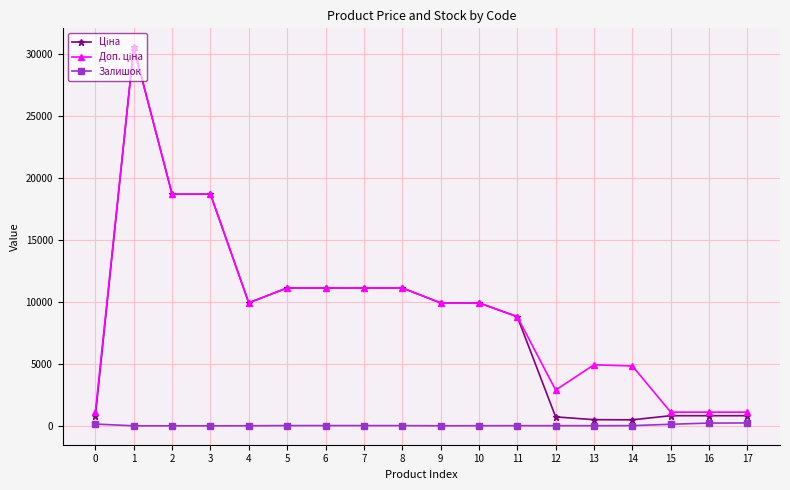

The value of Залишок at 3 is 0.0. True or false?

True